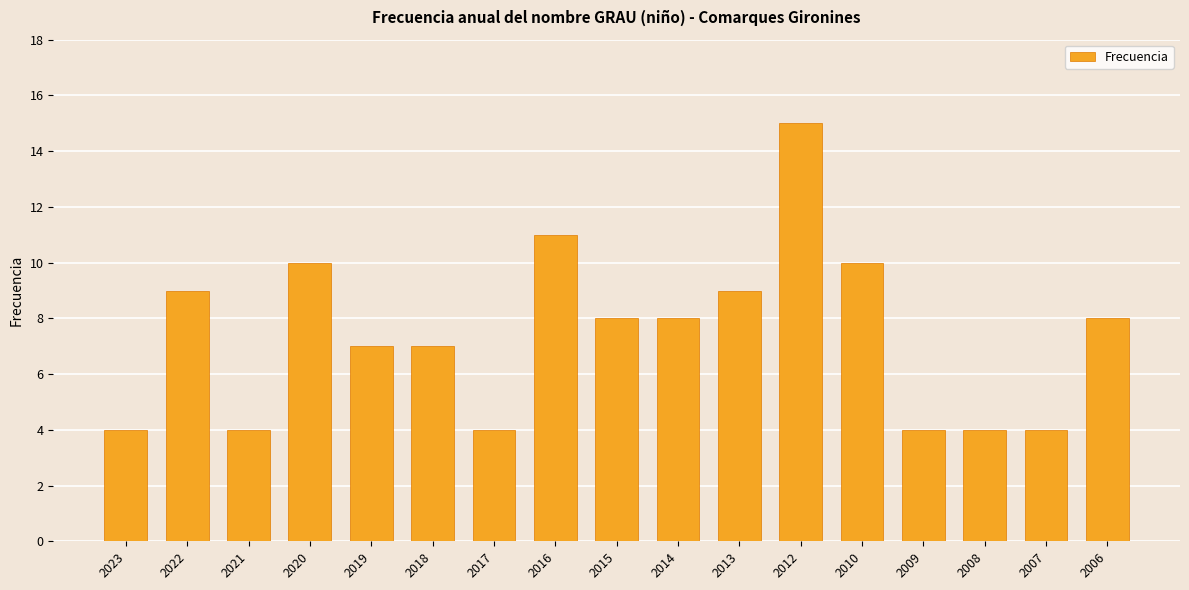

Which category has the highest value across all series?

2012